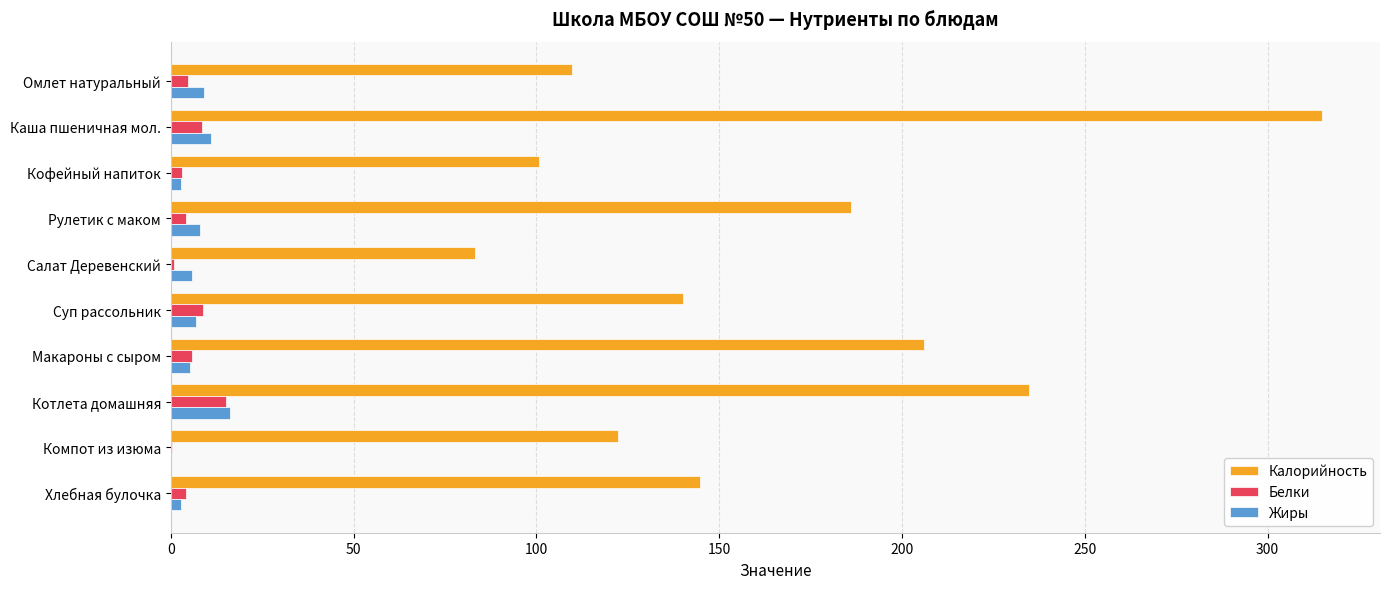

Is the value of Жиры at Компот из изюма greater than the value of Калорийность at Рулетик с маком?

No